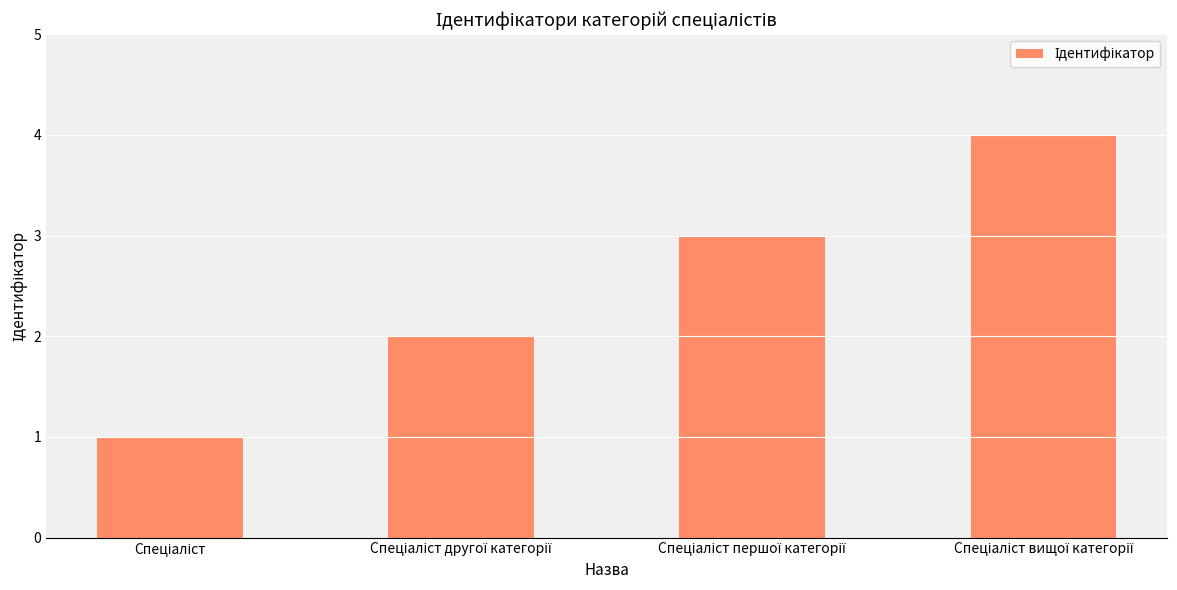

What is the value of the 3rd bar from the left?

3